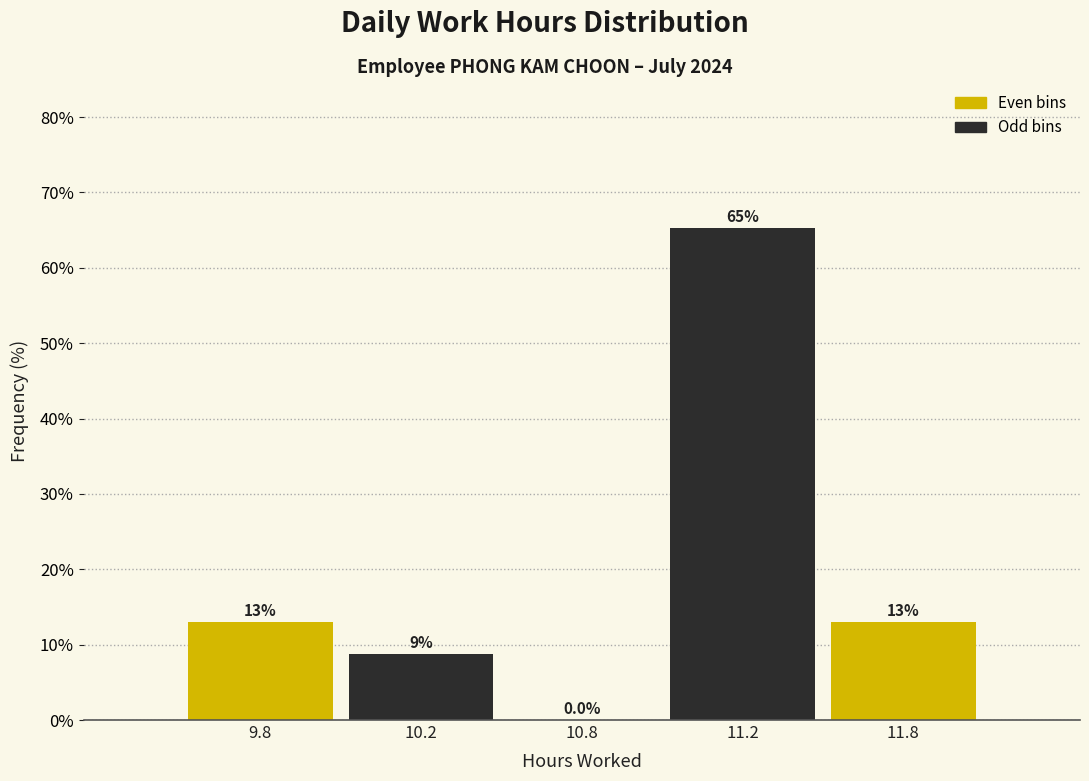

Reading right to left, transcribe all the data shown in this chart.

11.8=13.0	11.2=65.2	10.8=0.0	10.2=8.7	9.8=13.0